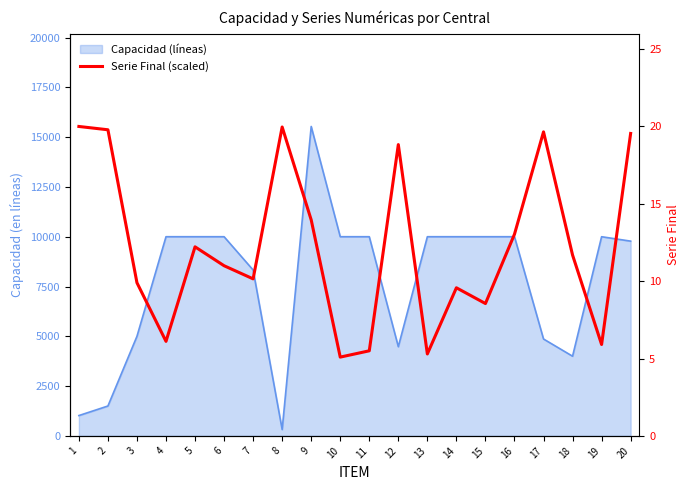

Reading left to right, what are all the values shown in this chart?

20.0	19.8	9.9	6.1	12.2	11.0	10.1	20.0	14.0	5.1	5.5	18.8	5.3	9.6	8.6	13.0	19.7	11.7	5.9	19.5